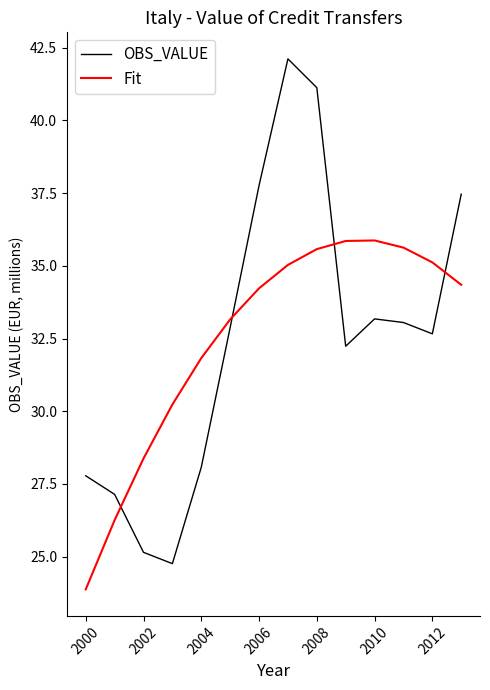

What are all the series names shown in the legend?

OBS_VALUE, Fit